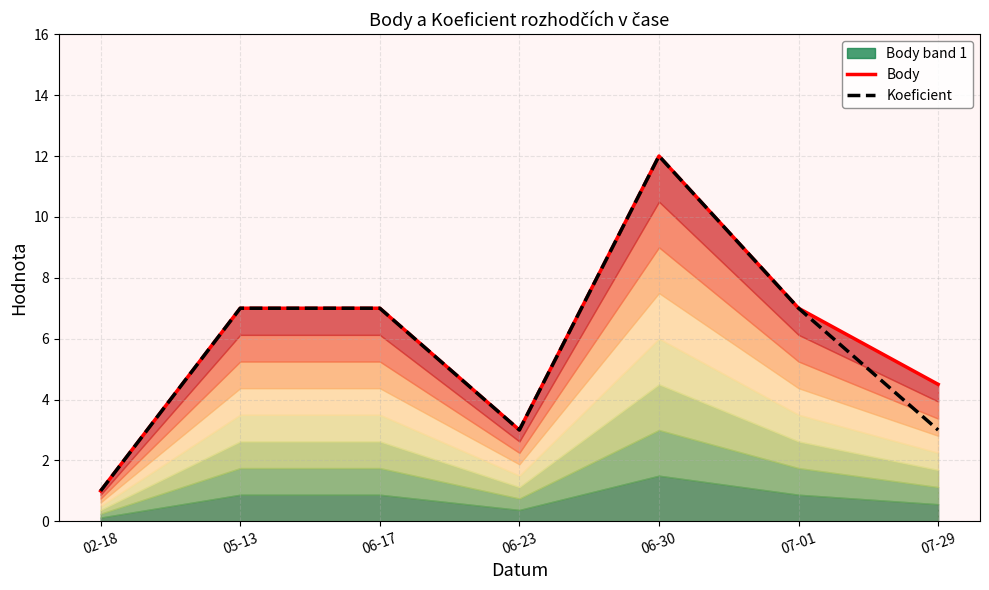

The Koeficient series shows 13 at 05-13. True or false?

False